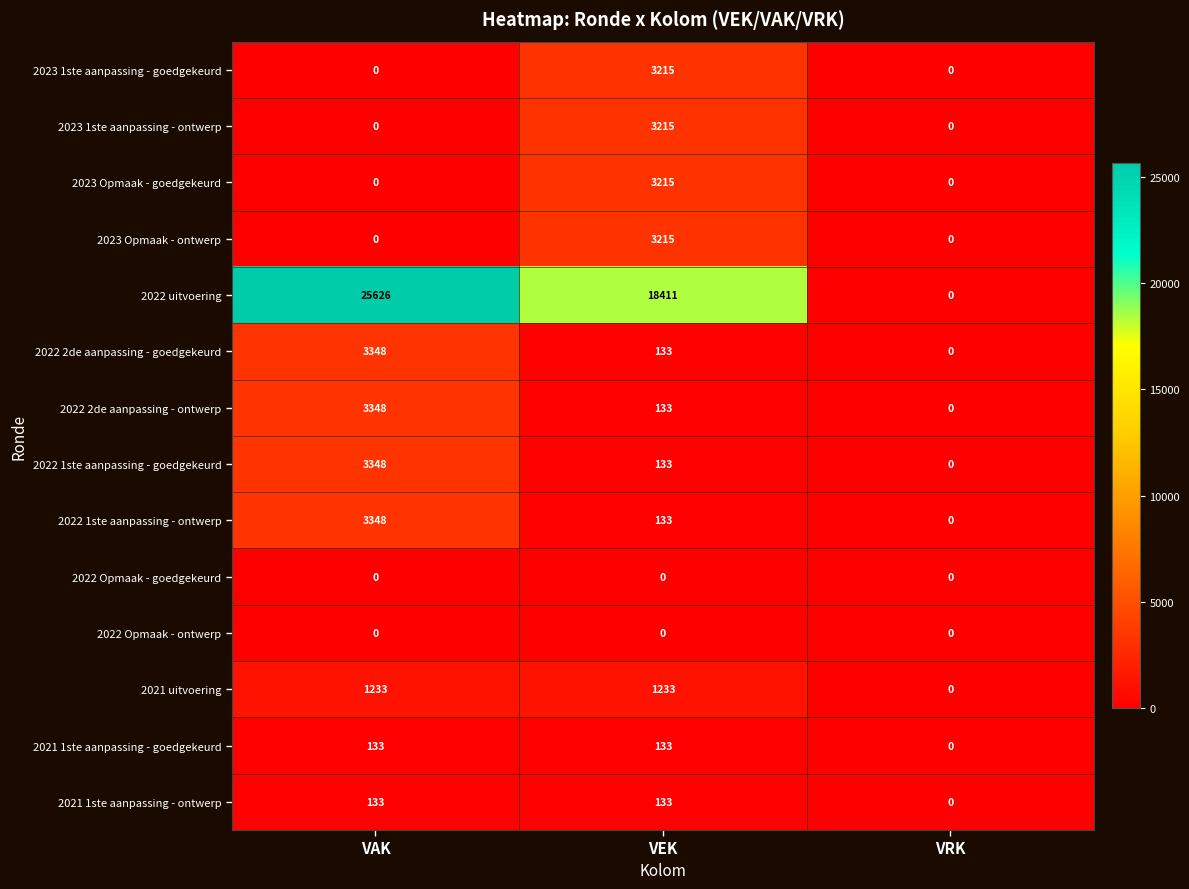

What is the greatest value displayed?

25626